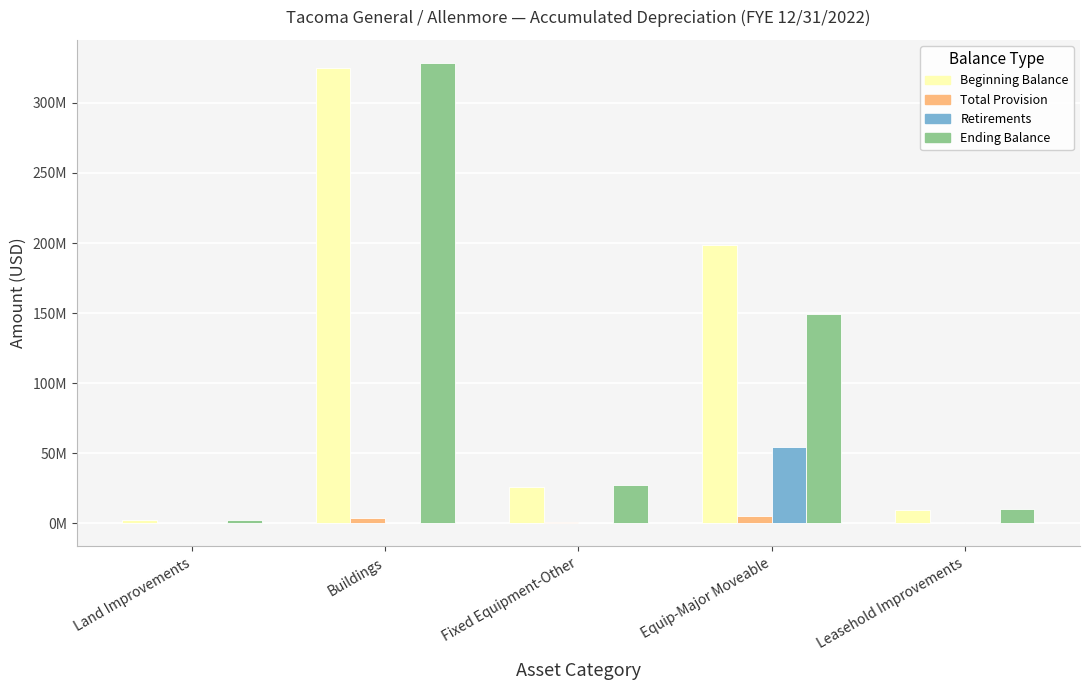

Is the value of Total Provision at Land Improvements greater than the value of Retirements at Buildings?

Yes